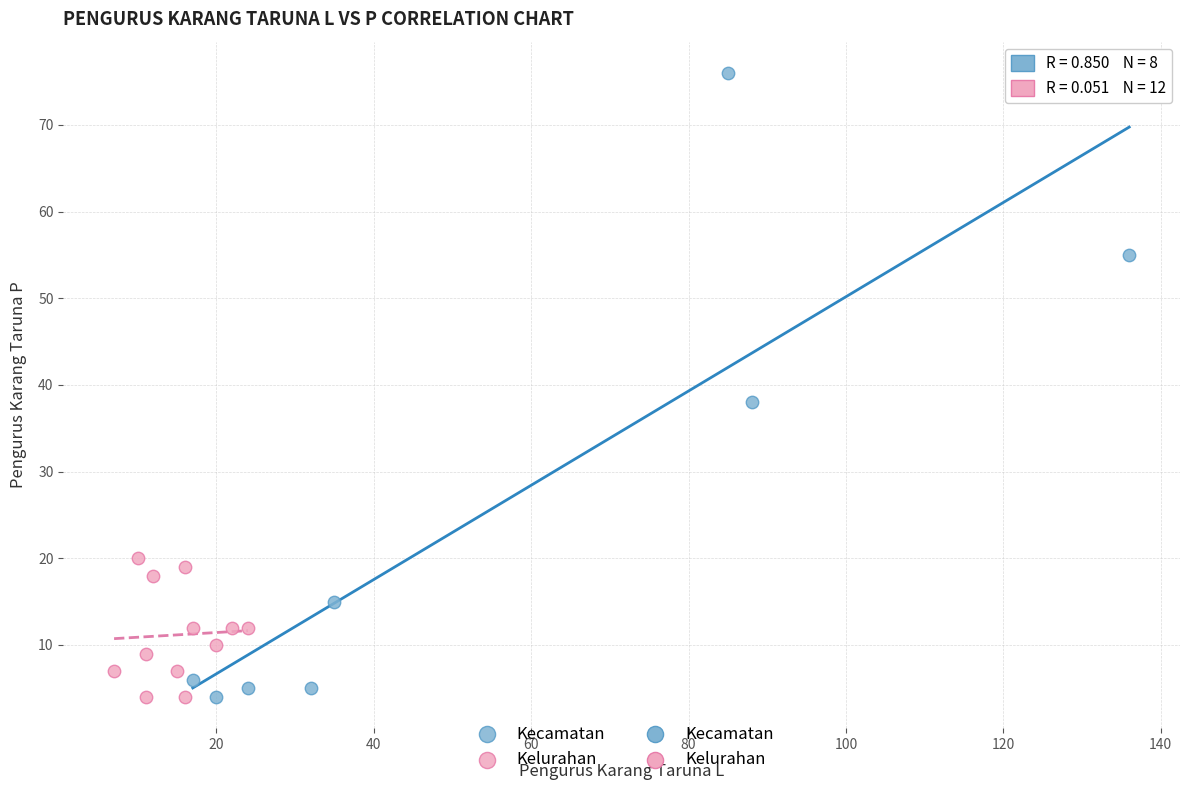

Which series has the largest Y range (max minus min)?

Kecamatan